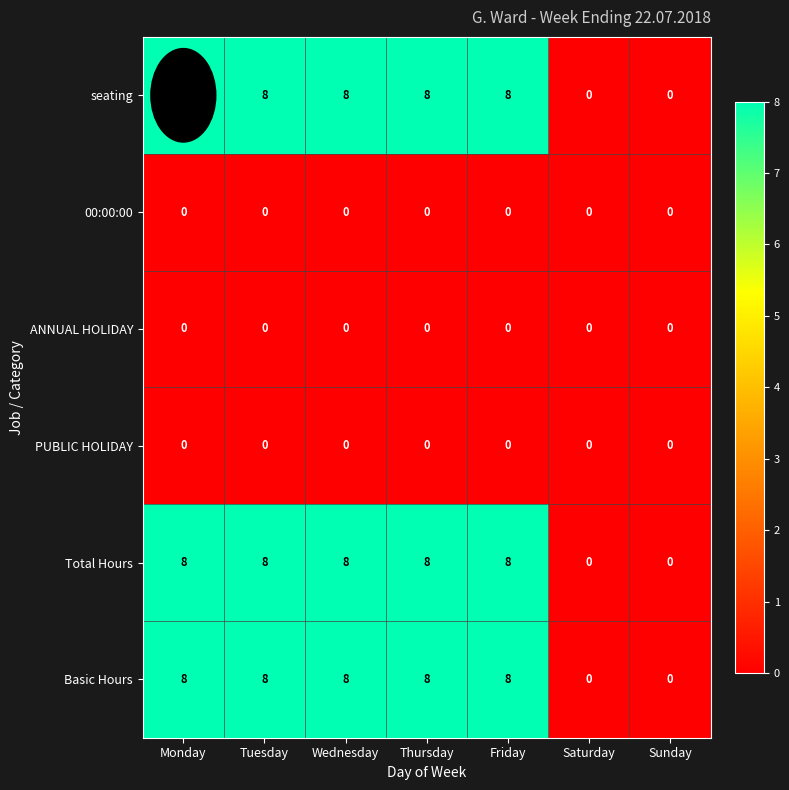

At how many categories does at least one series exceed 3?

5